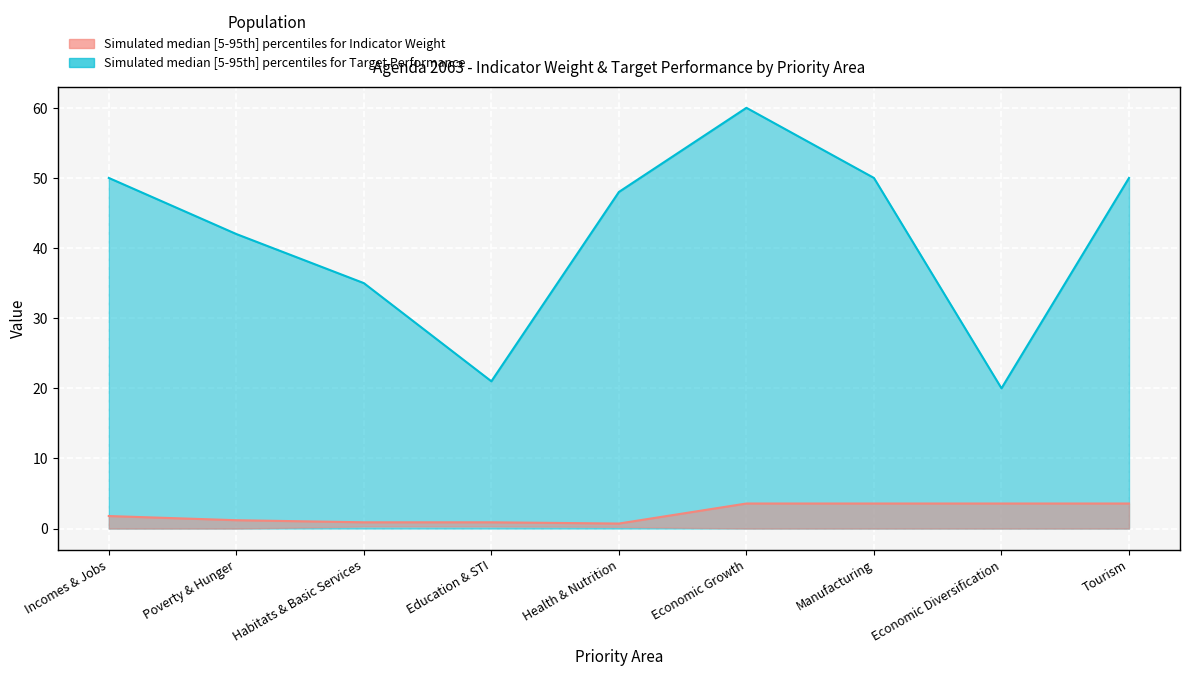

What is the label of the 4th point from the right?

Economic Growth